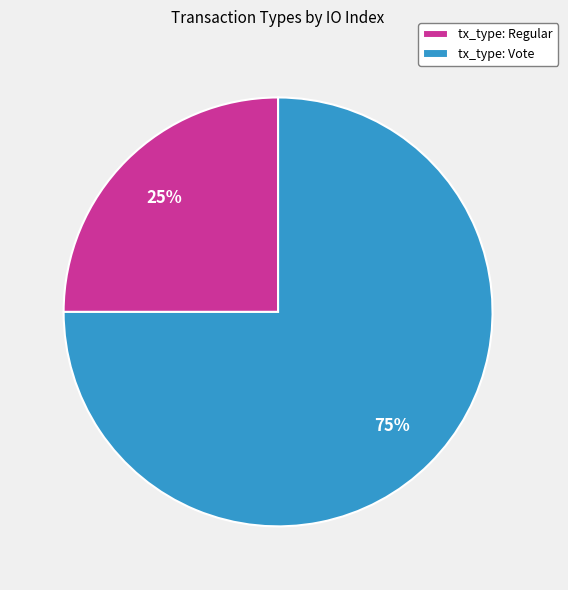

How many slices are in this pie chart?

2